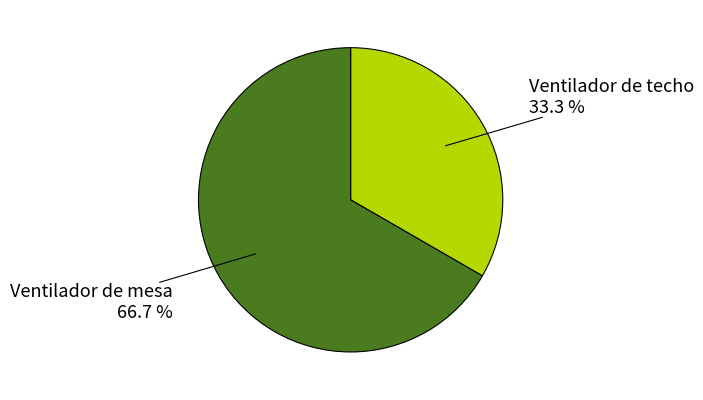

Is there any slice that represents more than half of the pie?

Yes